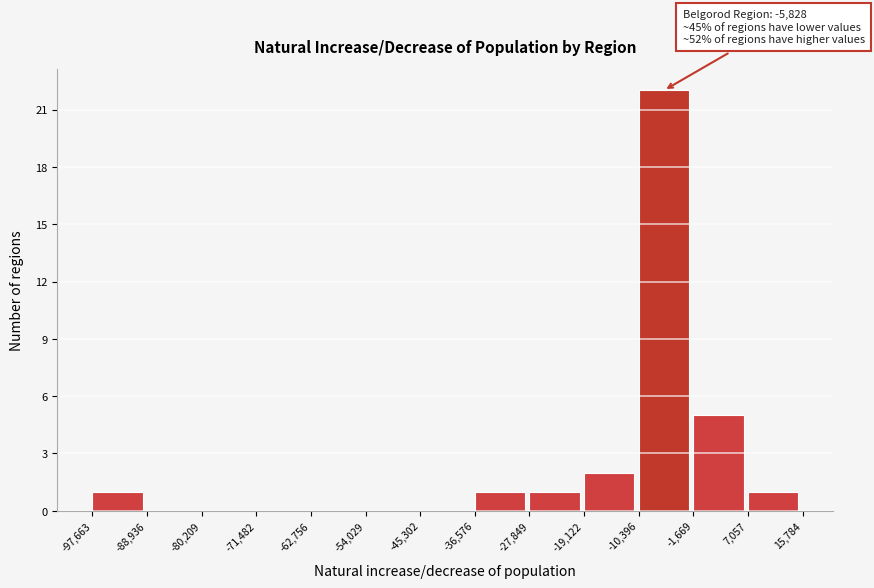

Which range on the x-axis has the tallest bar?

-10,396 to -1,669